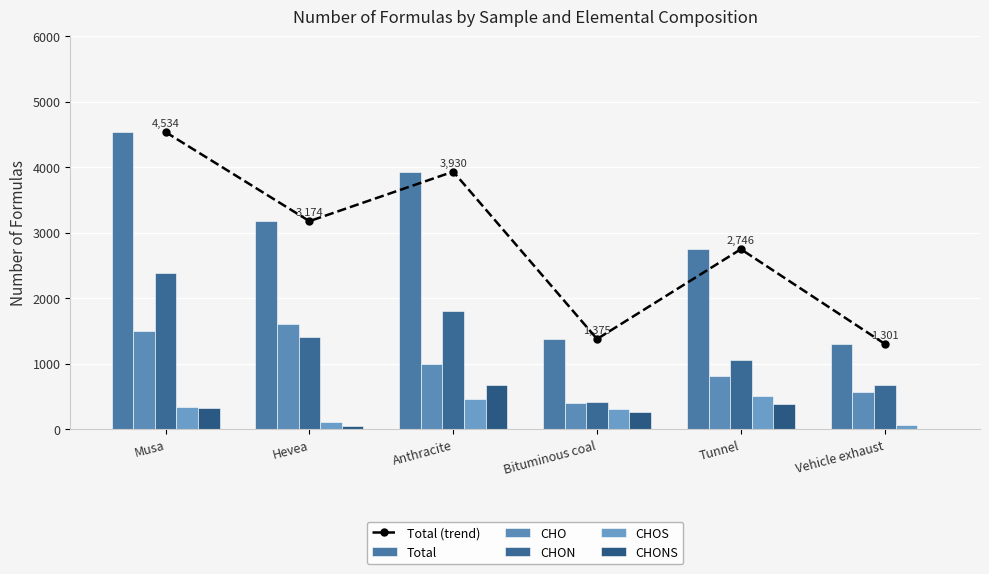

The CHOS series shows 108 at Hevea. True or false?

True